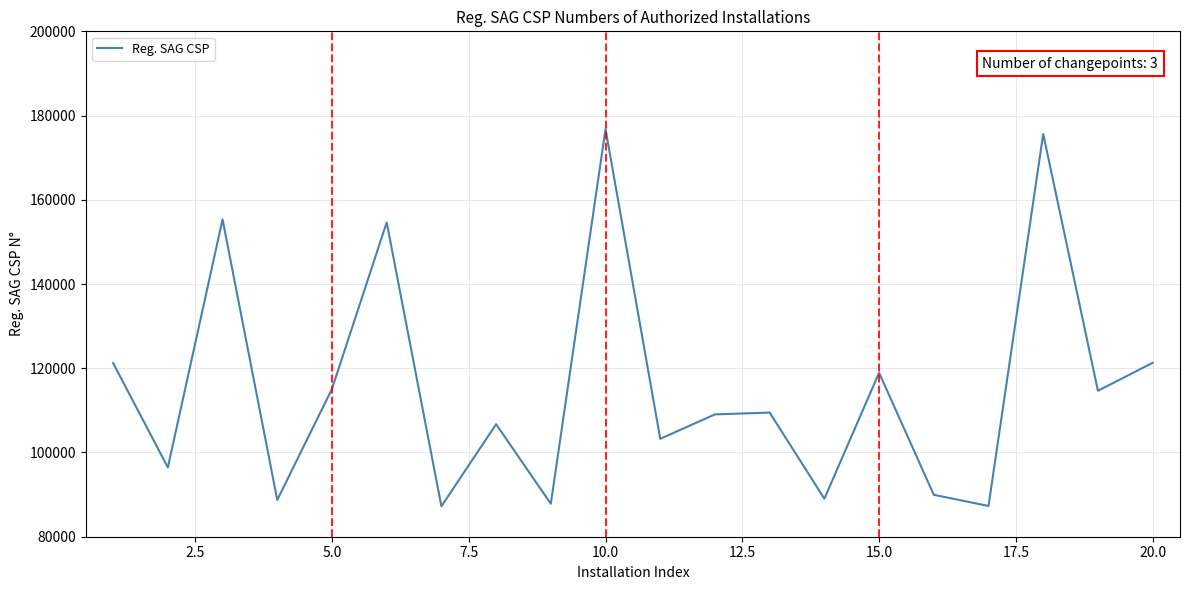

What is the difference between the maximum and minimum values?

89558